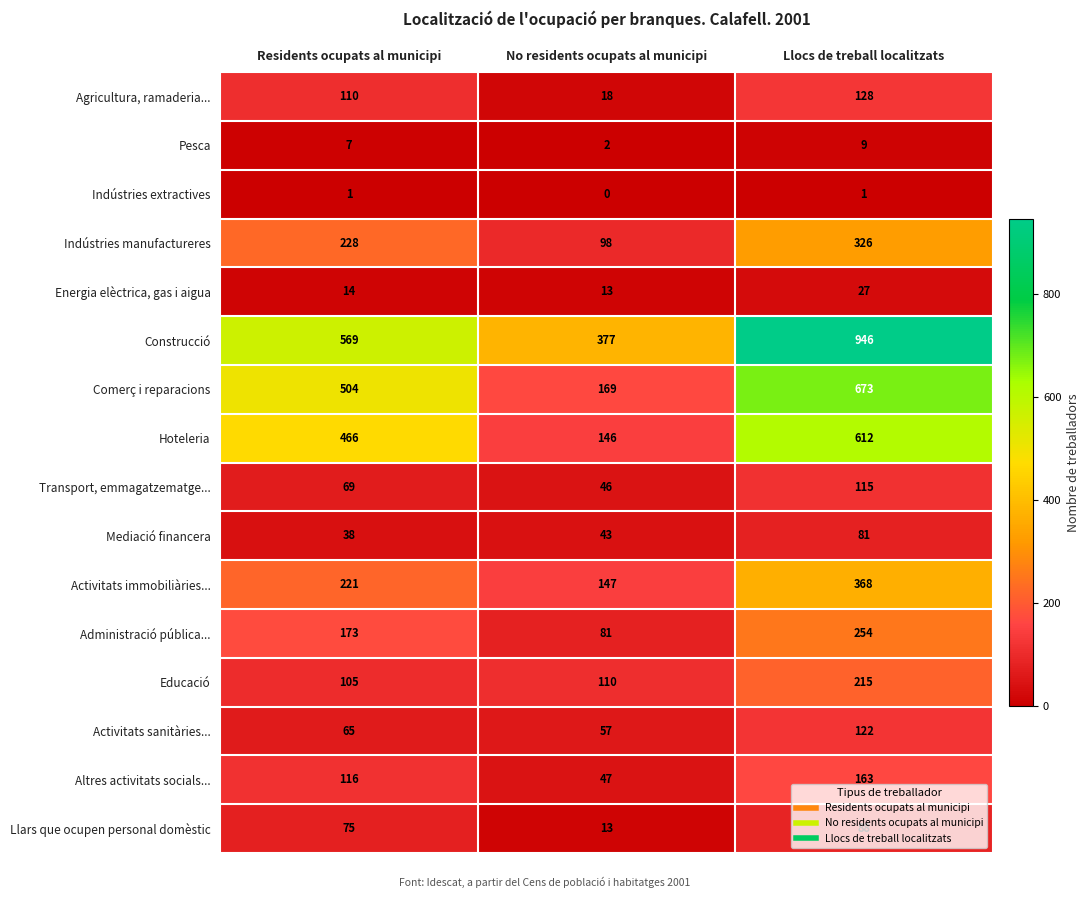

What is the difference between the second highest and minimum values in the Llars que ocupen personal domèstic series?

62